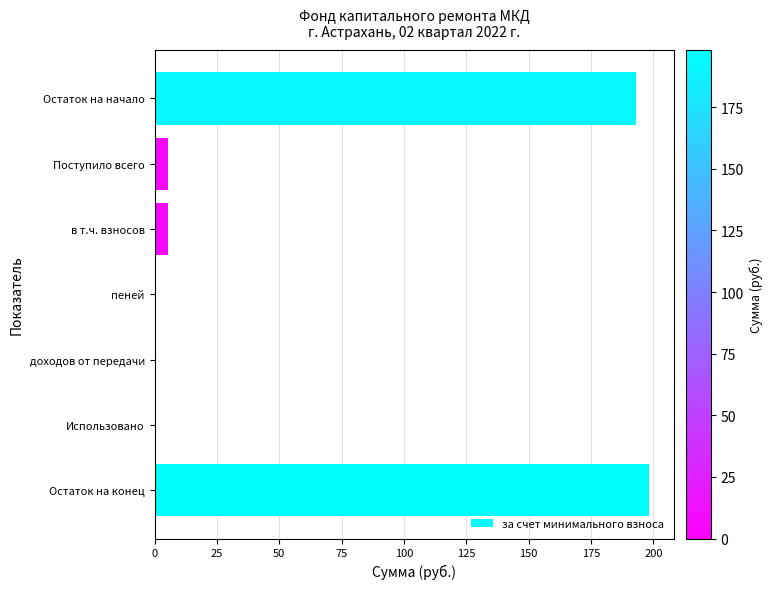

Which has a higher value, Использовано or Поступило всего?

Поступило всего